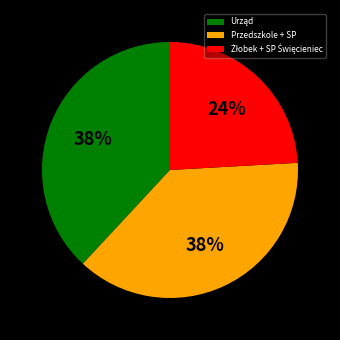

To the nearest percent, what is the average slice percentage?

33%